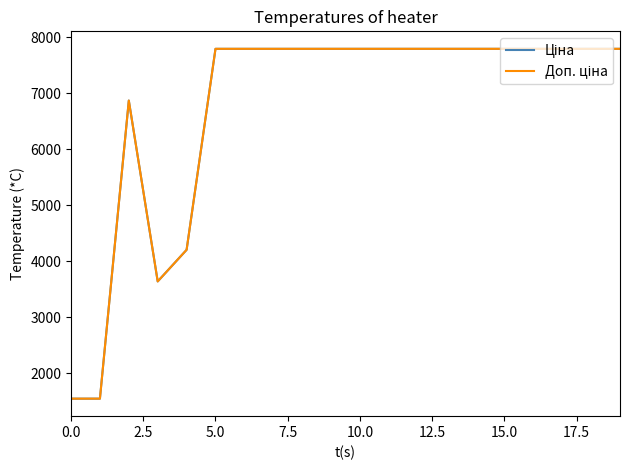

What is the average value of the Доп. ціна series?

6735.3